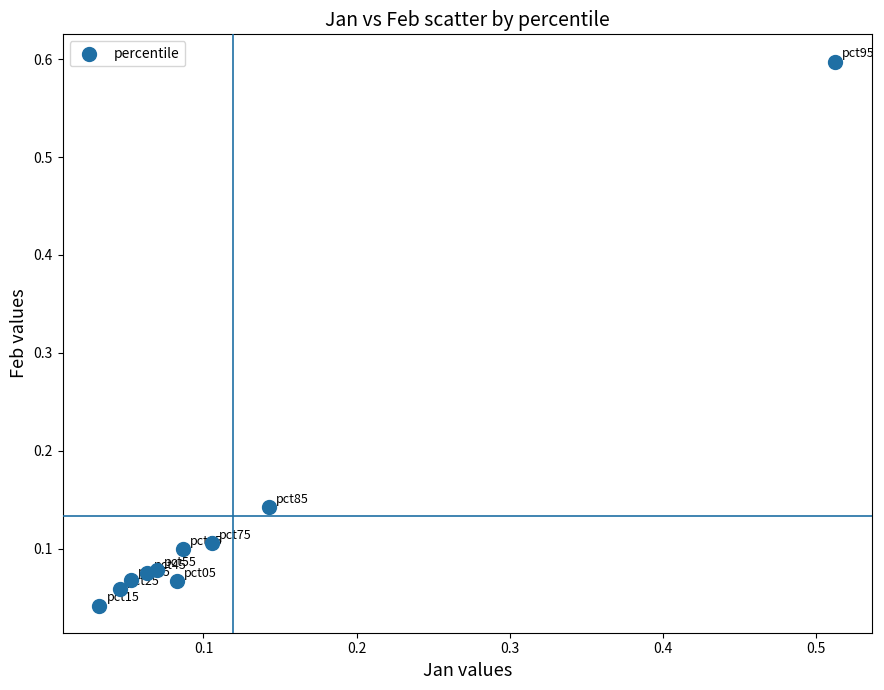

What is the range of Y values (max minus min)?

0.6